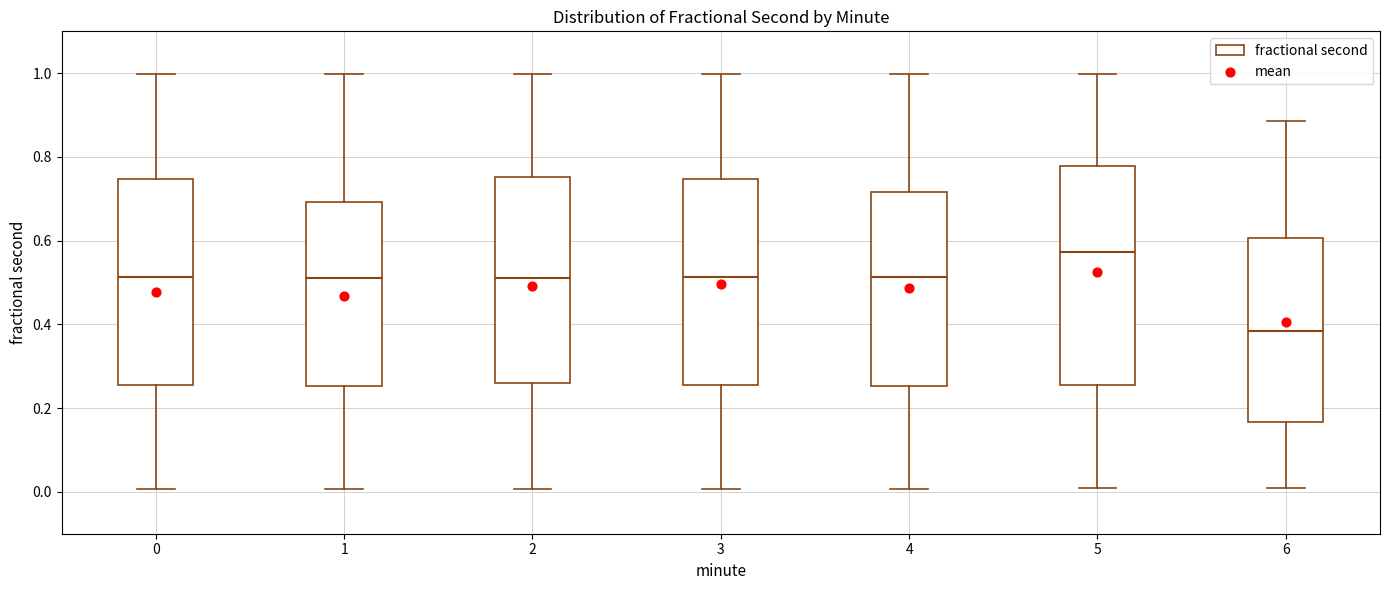

Where is the lower edge of the box at x = 5 on the y-axis? The values are not printed on the chart, so give them approximately, as read against the axis.

0.26